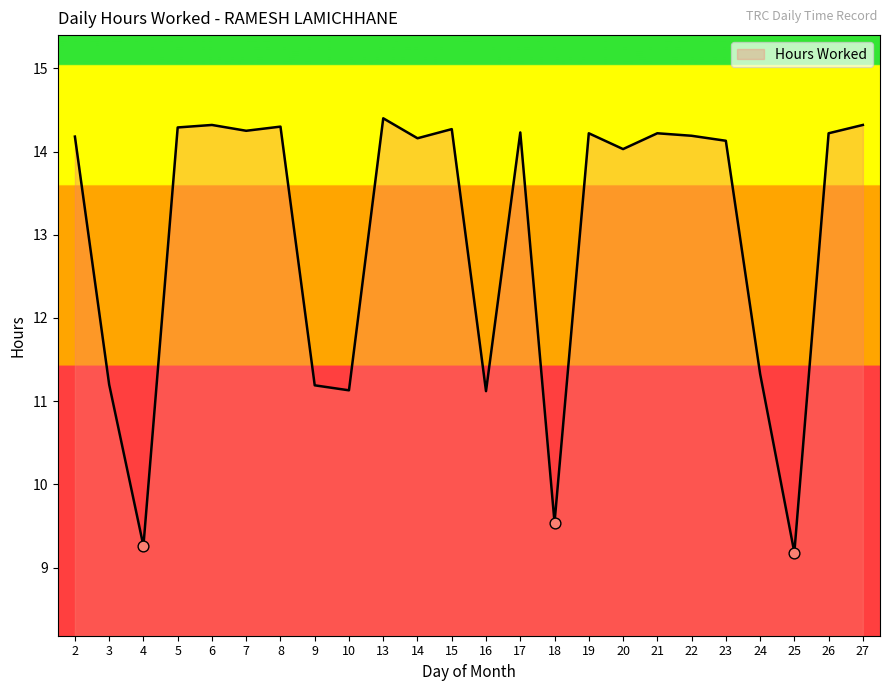

What is the change in value from 4 to 6?

+5.1